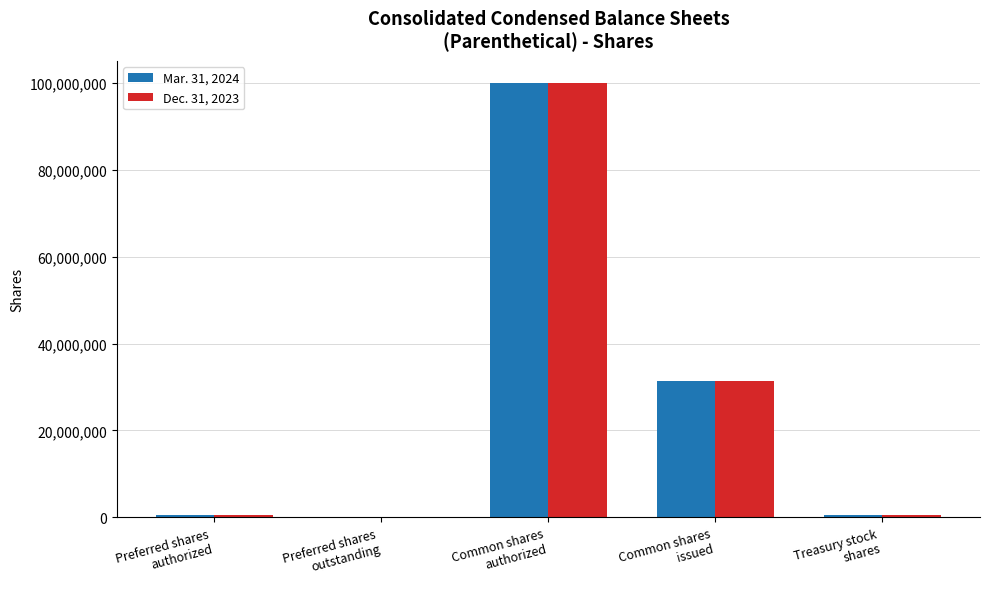

How many categories are shown in the chart?

5